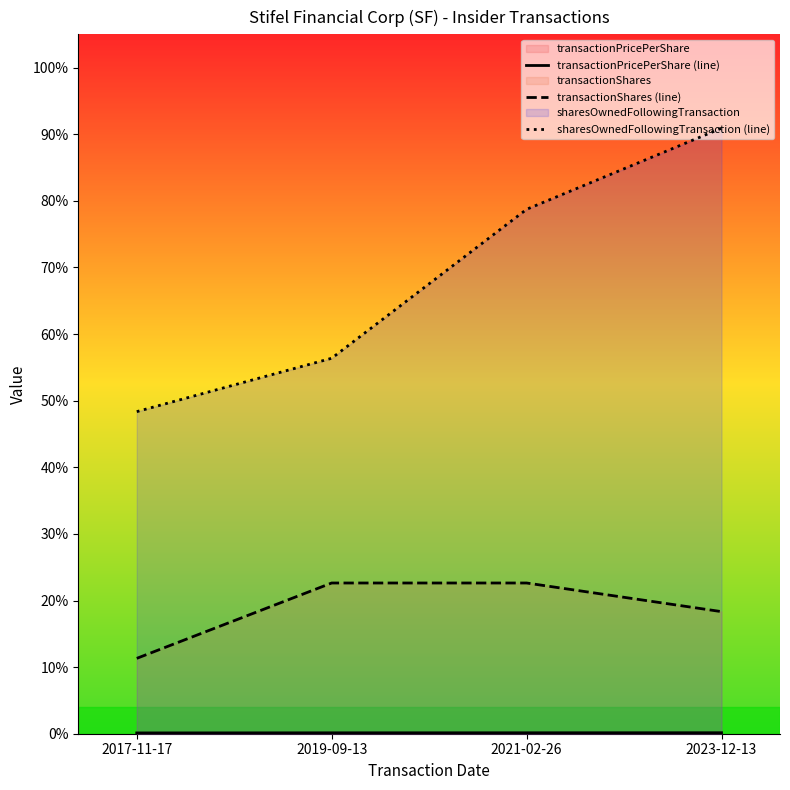

What position from the right is 2019-09-13?

3